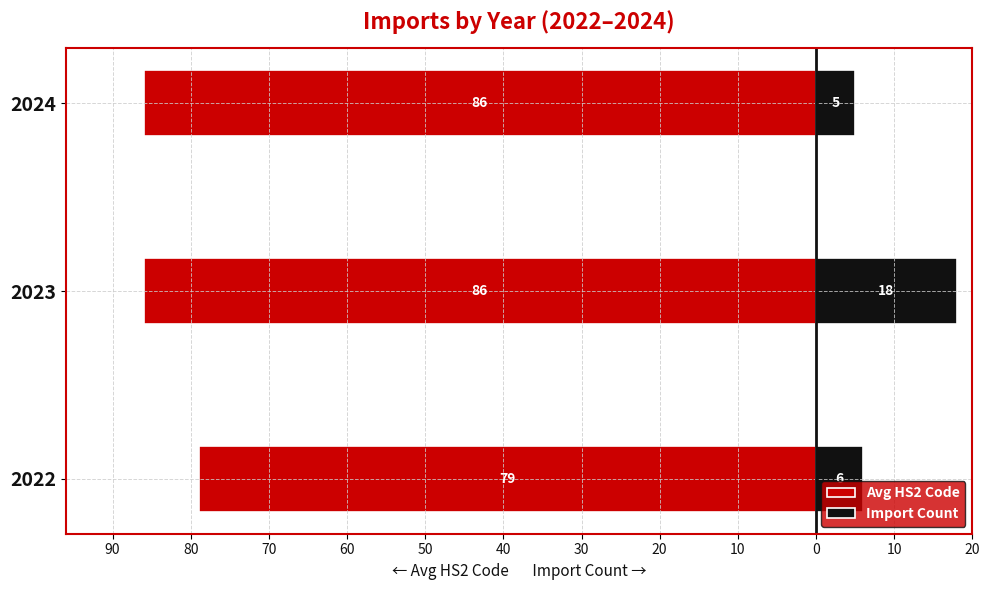

Between 2022 and 2024, which series saw the biggest shift?

Avg HS2 Code